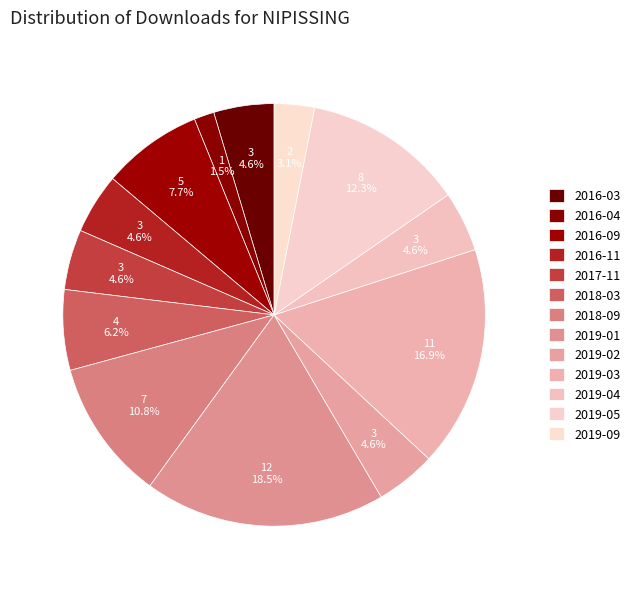

Is there any slice that represents more than half of the pie?

No